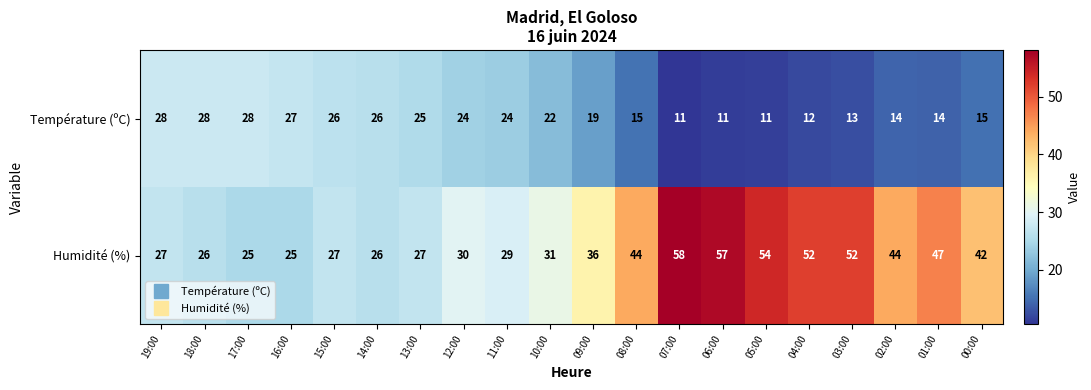

At which label is Humidité (%) closest to 41?

00:00